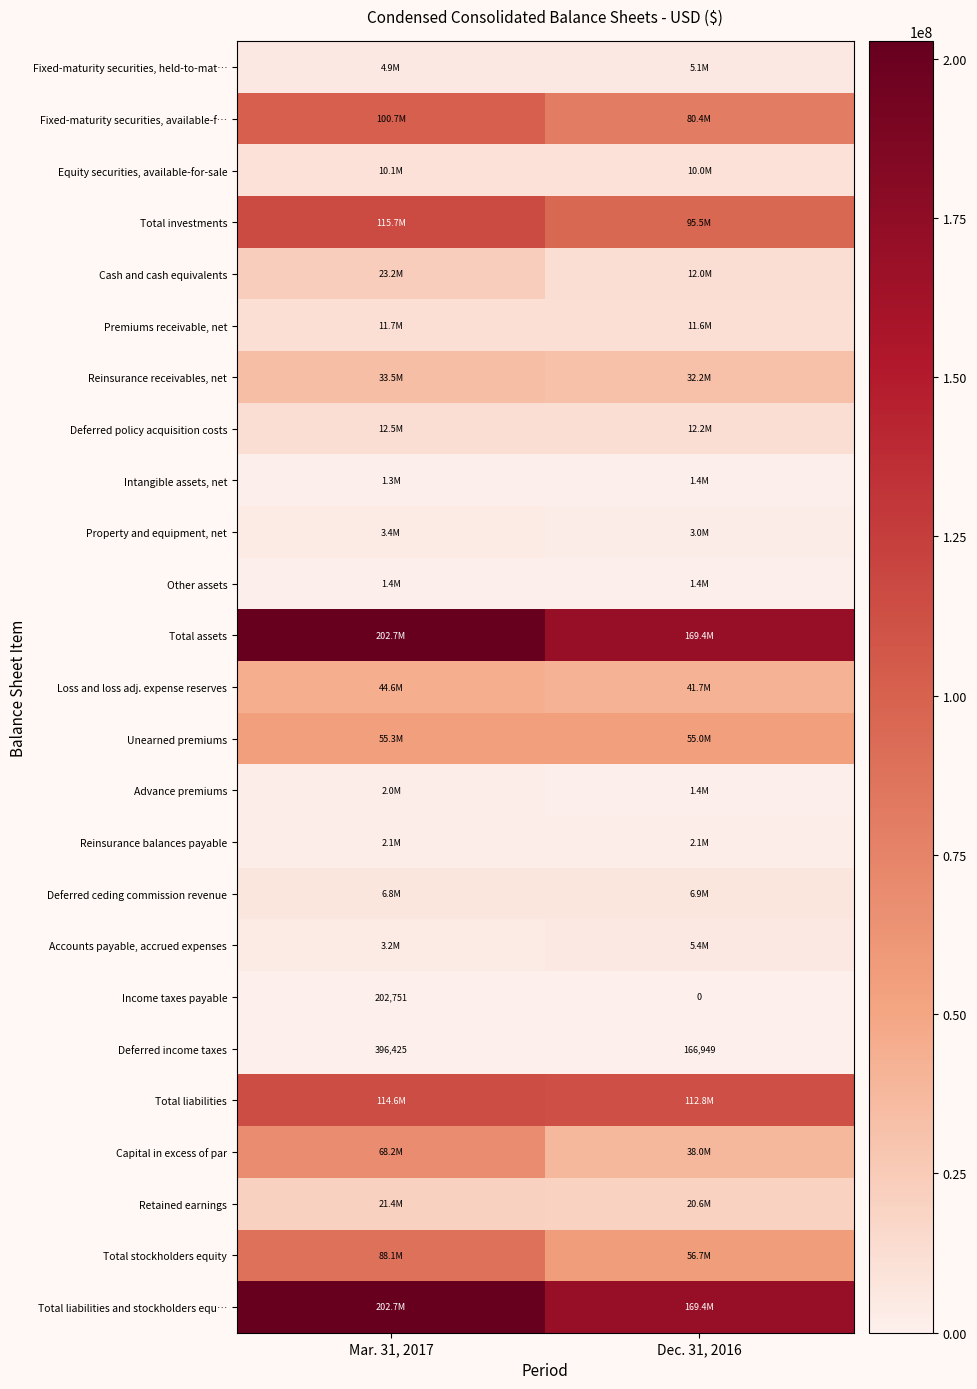

What is the greatest value displayed?

202691091